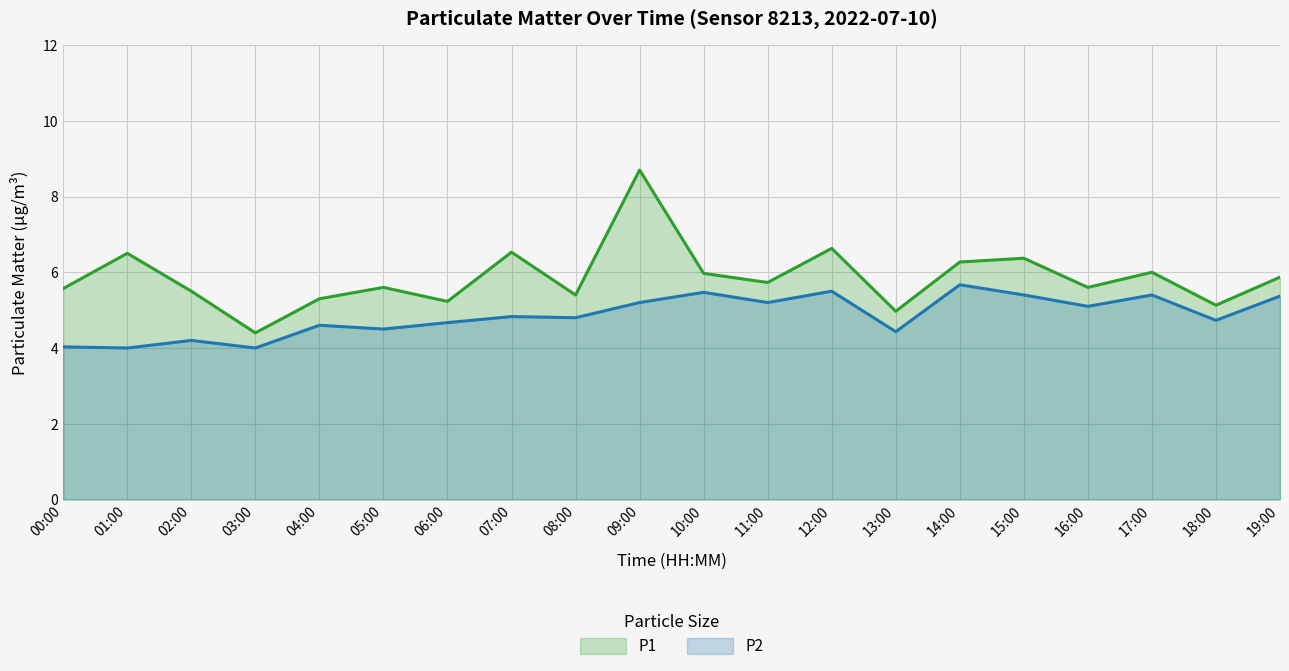

Rank the series by their average value, from lowest to highest.

P2, P1